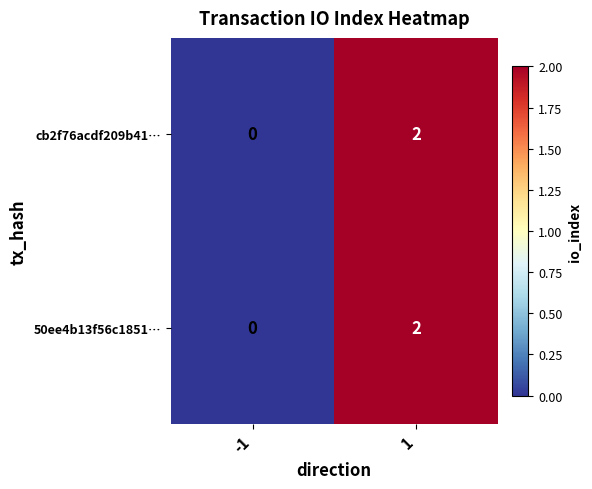

What is the total value across all series at 1?

4